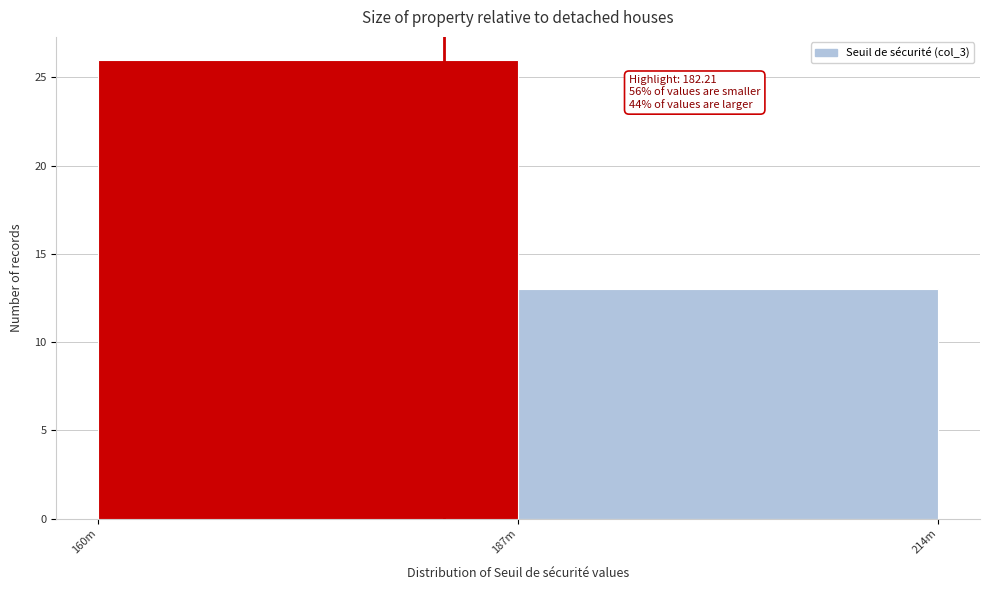

Reading left to right, extract all data points from this chart.

26	13